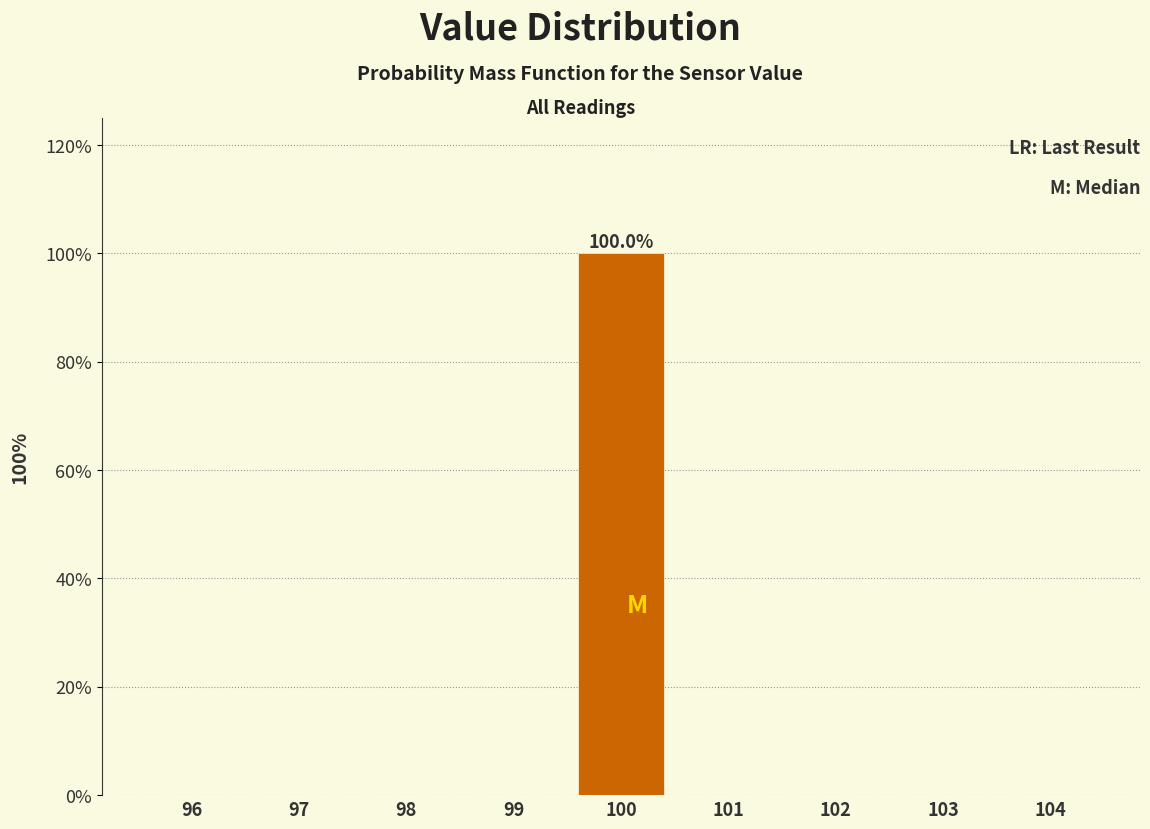

Which range on the x-axis has the tallest bar?

99.5 to 100.5